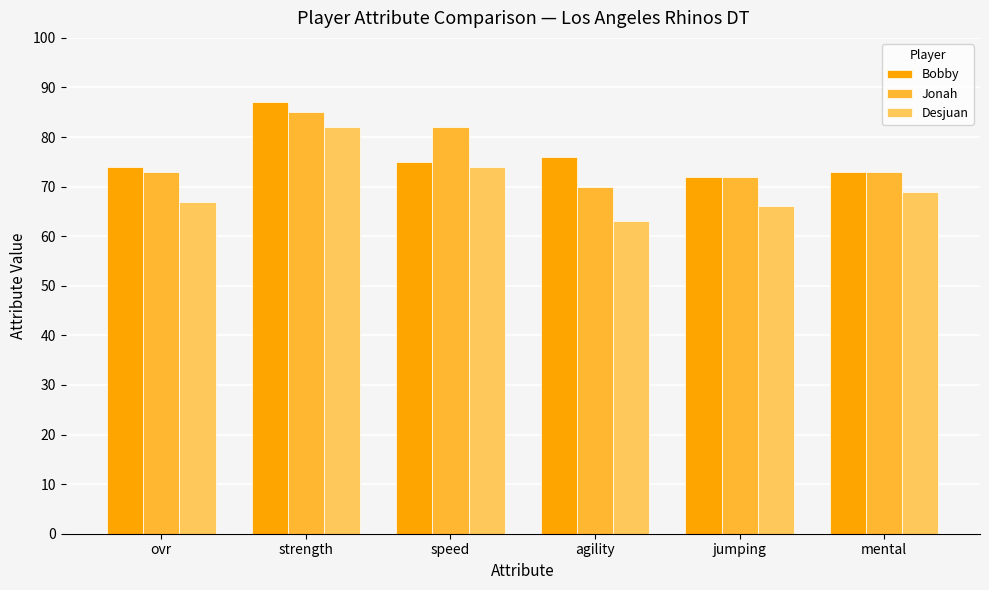

What is the total value across all series at jumping?

210